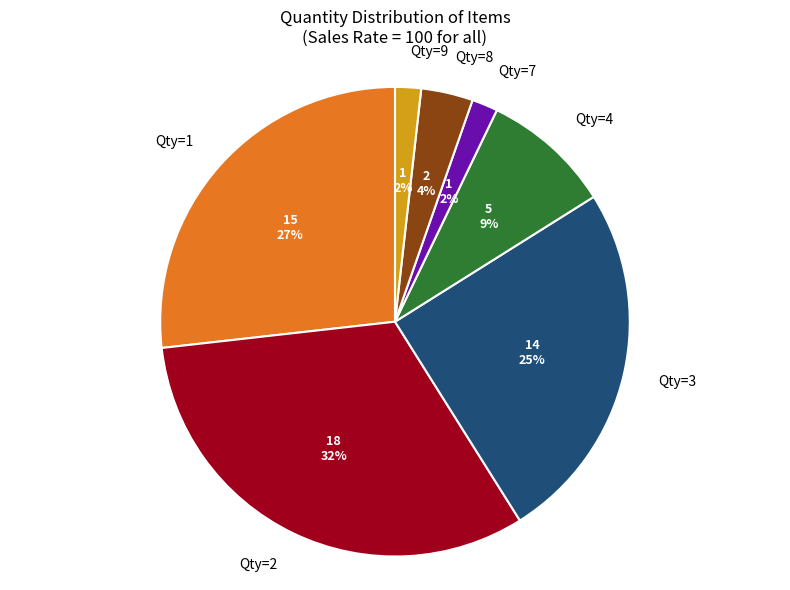

How many segments does this pie chart have?

7